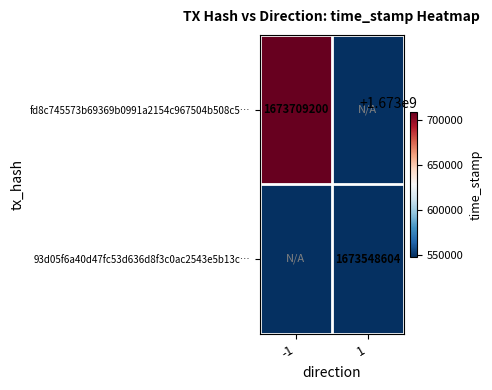

Is it true that 93d05f6a40d47fc53d636d8f3c0ac2543e5b13c… equals 988219533 at 1?

False